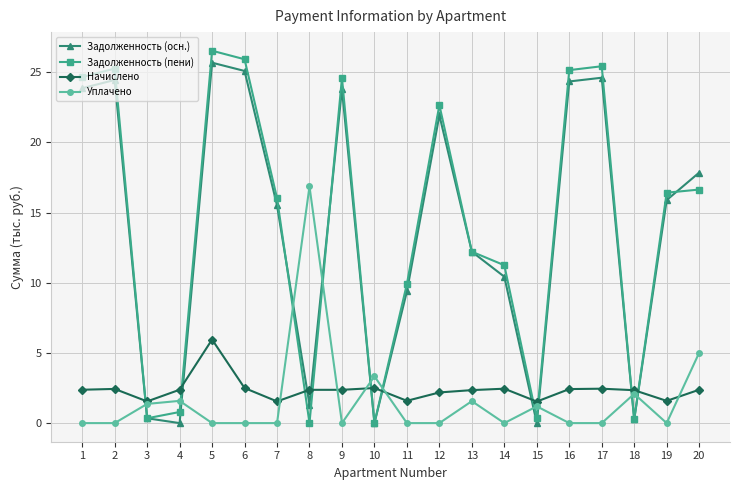

True or false: Задолженность (пени) has a value of 39.0 at 9.

False